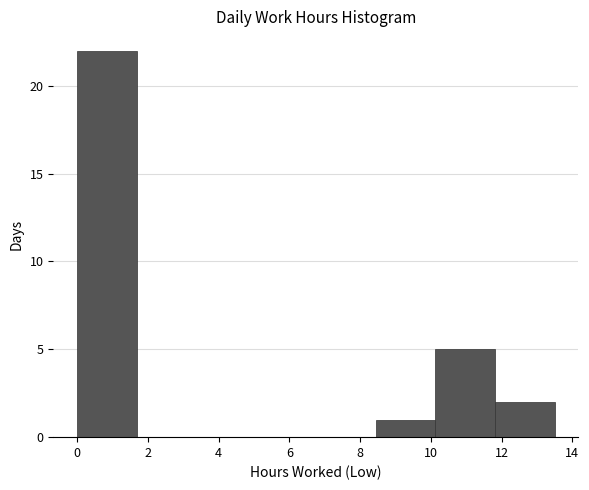

Reading left to right, transcribe this chart: for each bar, give the range it covers on the x-axis and its height. Neither the bar edges nor the heights are printed on the chart, so give them approximately, as read against the axes.

0.0 to 1.6: 22
1.6 to 3.4: 0
3.4 to 5.0: 0
5.0 to 6.8: 0
6.8 to 8.4: 0
8.4 to 10.2: 1
10.2 to 11.8: 5
11.8 to 13.6: 2